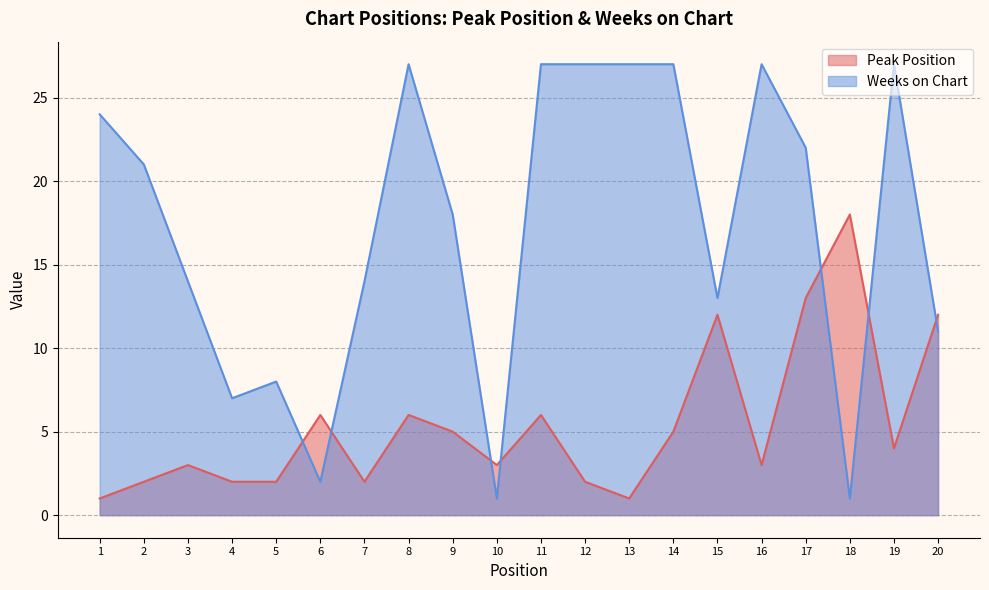

What is the difference between the second highest and minimum values in the Weeks on Chart series?

26